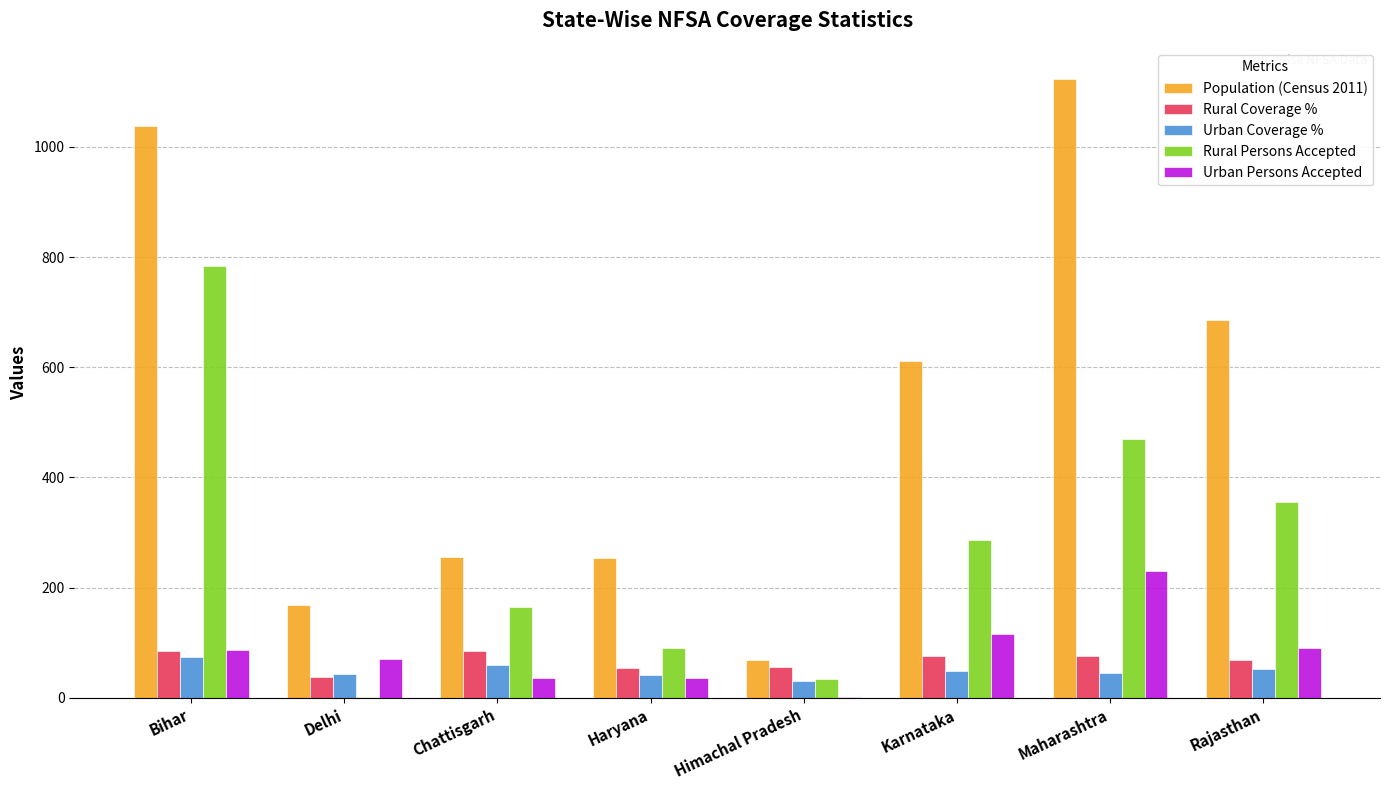

Read the Urban Coverage % value at Rajasthan.

53.0